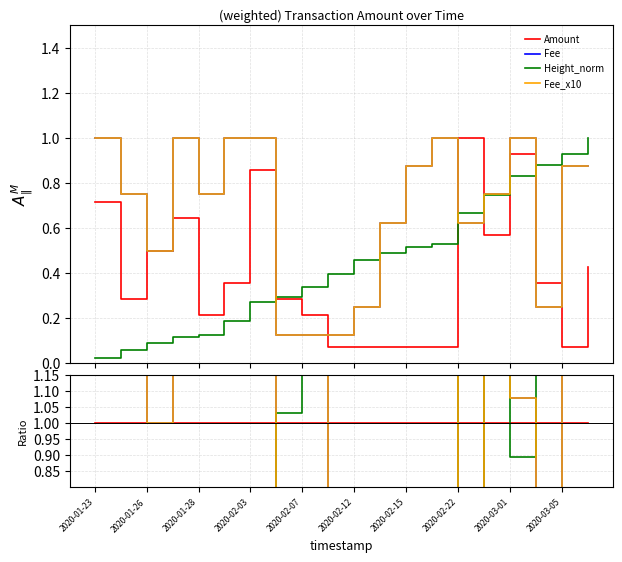

In Fee, how many points are higher than both neighbors (excluding endpoints)?

5